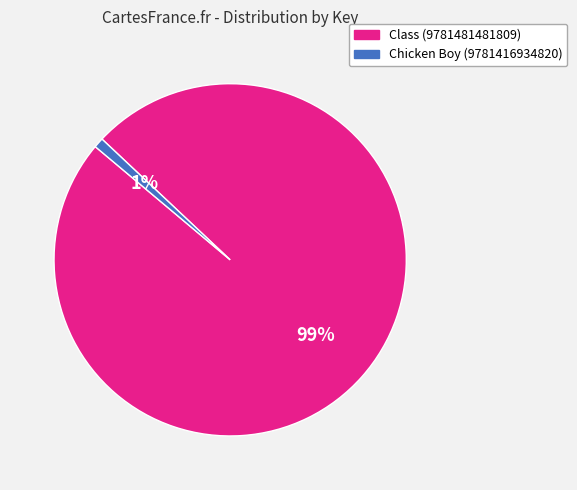

Count the number of slices in the pie.

2